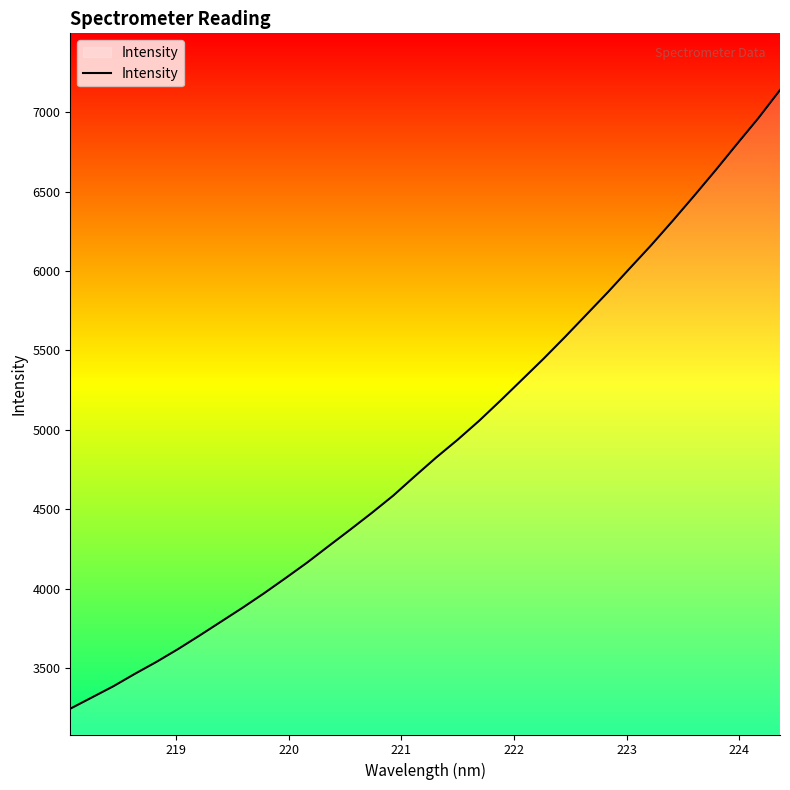

What is the smallest value displayed?

3246.0